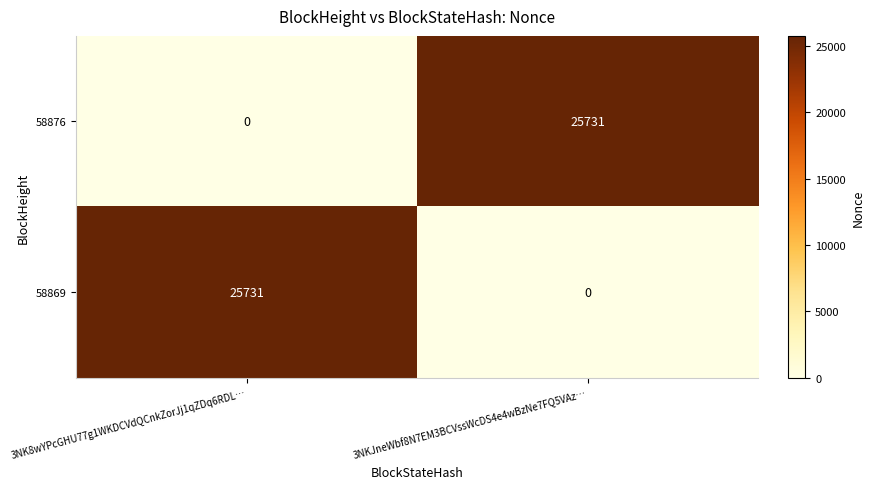

Is the value of 58876 at 3NKJneWbf8N7EM3BCVssWcDS4e4wBzNe7FQ5VAz… greater than the value of 58869 at 3NKJneWbf8N7EM3BCVssWcDS4e4wBzNe7FQ5VAz…?

Yes